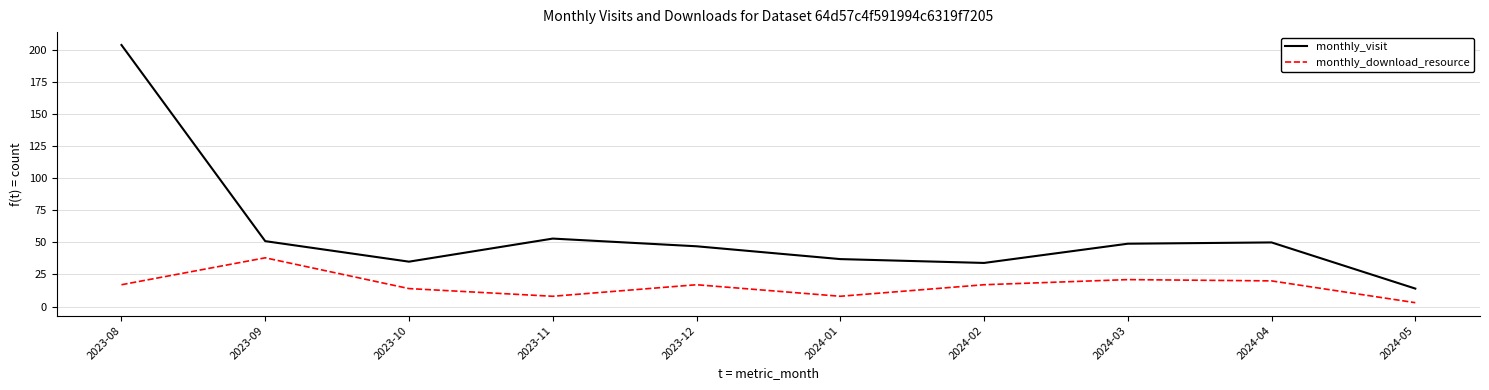

What is the difference between the maximum and minimum values in the monthly_visit series?

190